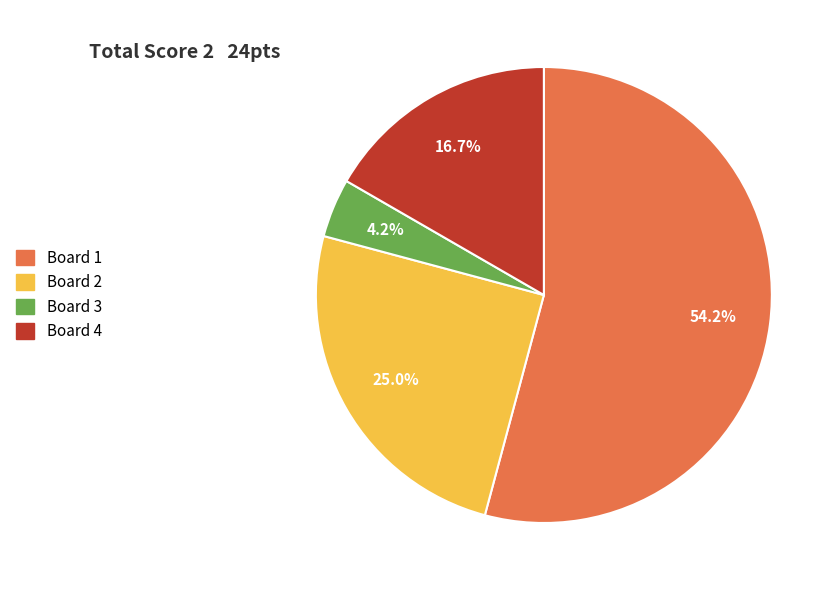

Does any single category account for the majority?

Yes